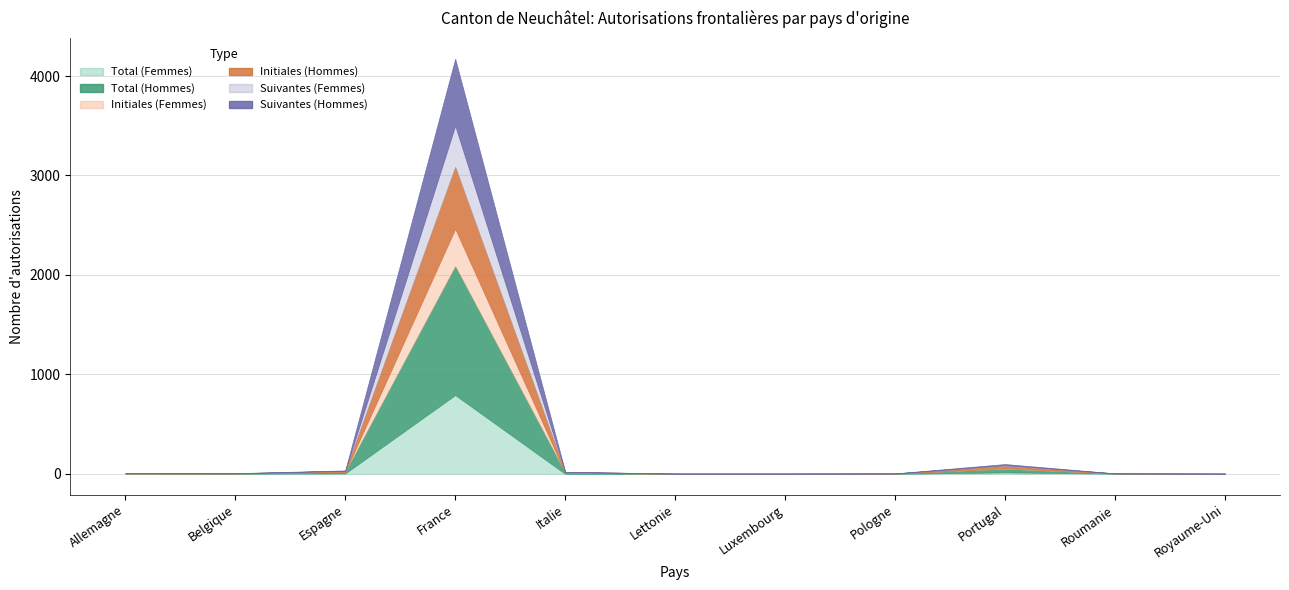

How many positive values does the Suivantes (Femmes) series have?

5